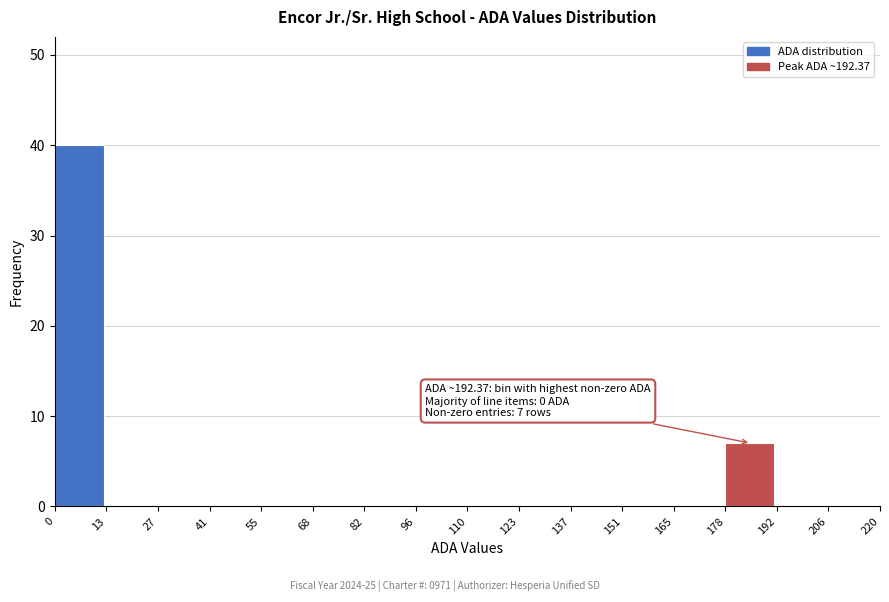

Over which range of the x-axis is the bar tallest?

0 to 13